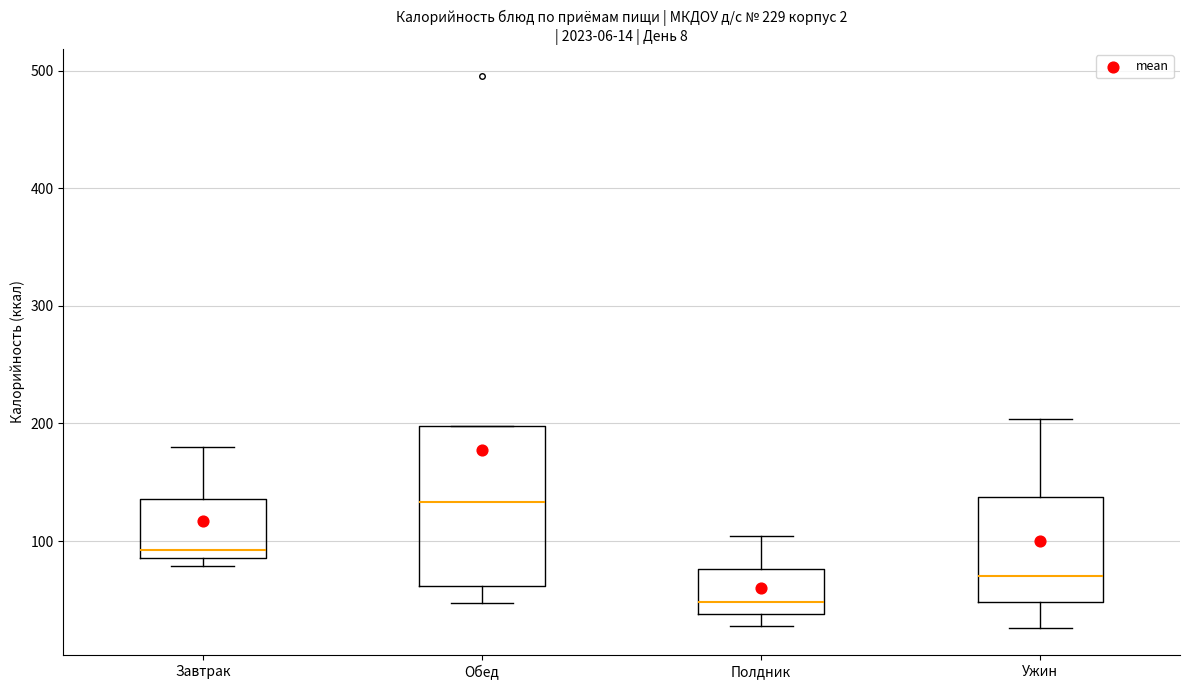

Which box has the highest median line?

Обед